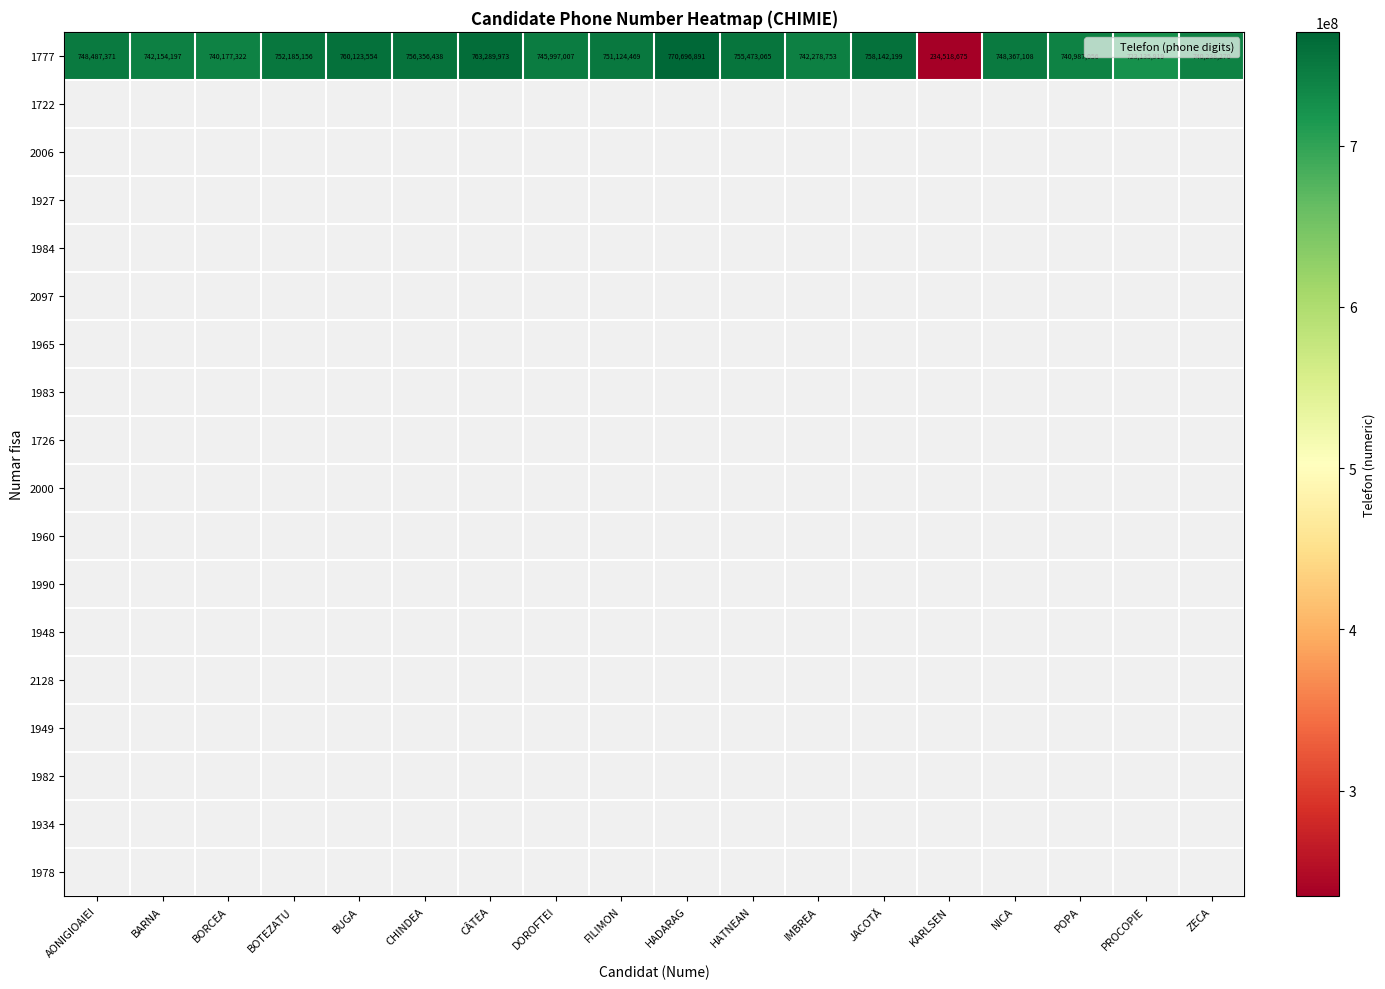

The value of 1777 at HADARAG is 1367087489. True or false?

False